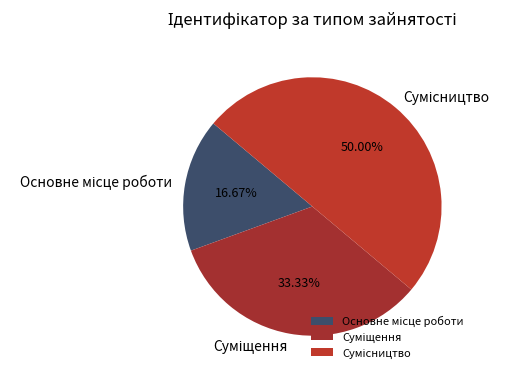

Which slice is the smallest?

Основне місце роботи